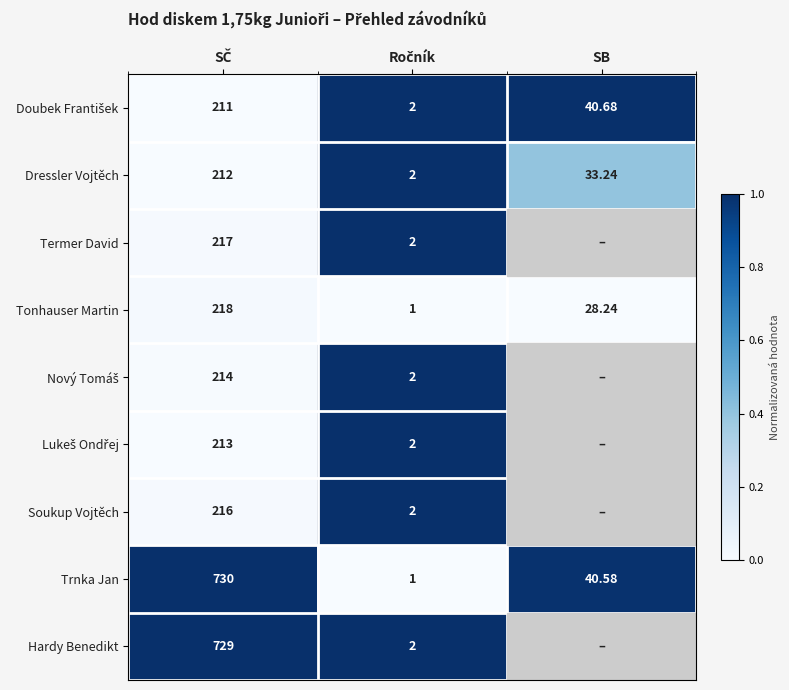

Rank the series by their maximum value, from lowest to highest.

Tonhauser Martin, Dressler Vojtěch, Termer David, Nový Tomáš, Lukeš Ondřej, Soukup Vojtěch, Hardy Benedikt, Doubek František, Trnka Jan